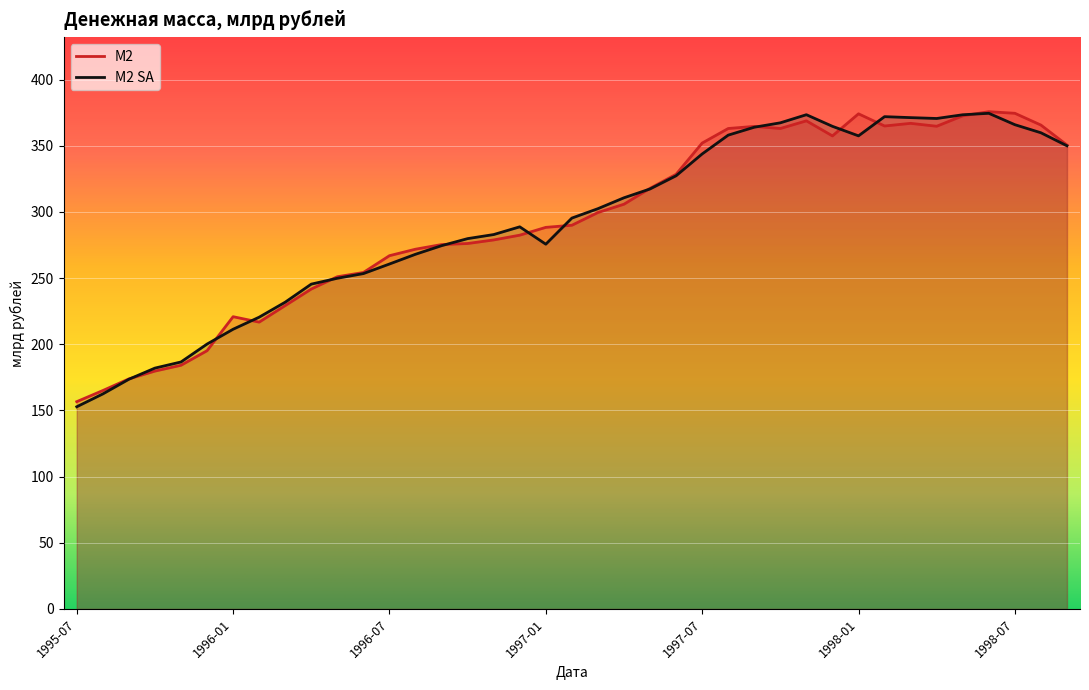

What is the difference between the highest and lowest values at 1997-01?

12.7